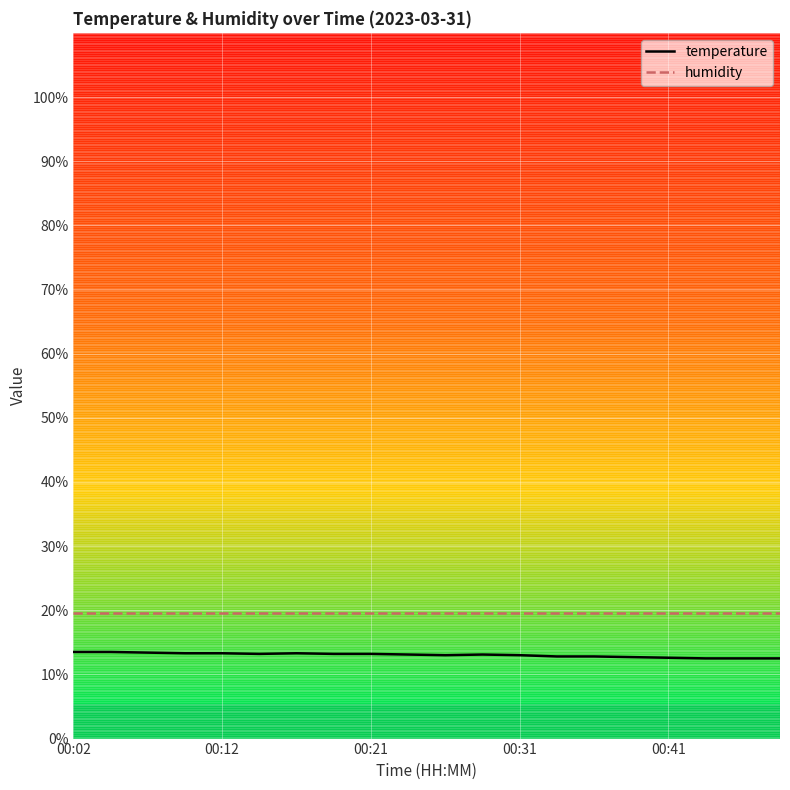

List the series in order of their peak value, lowest first.

temperature, humidity